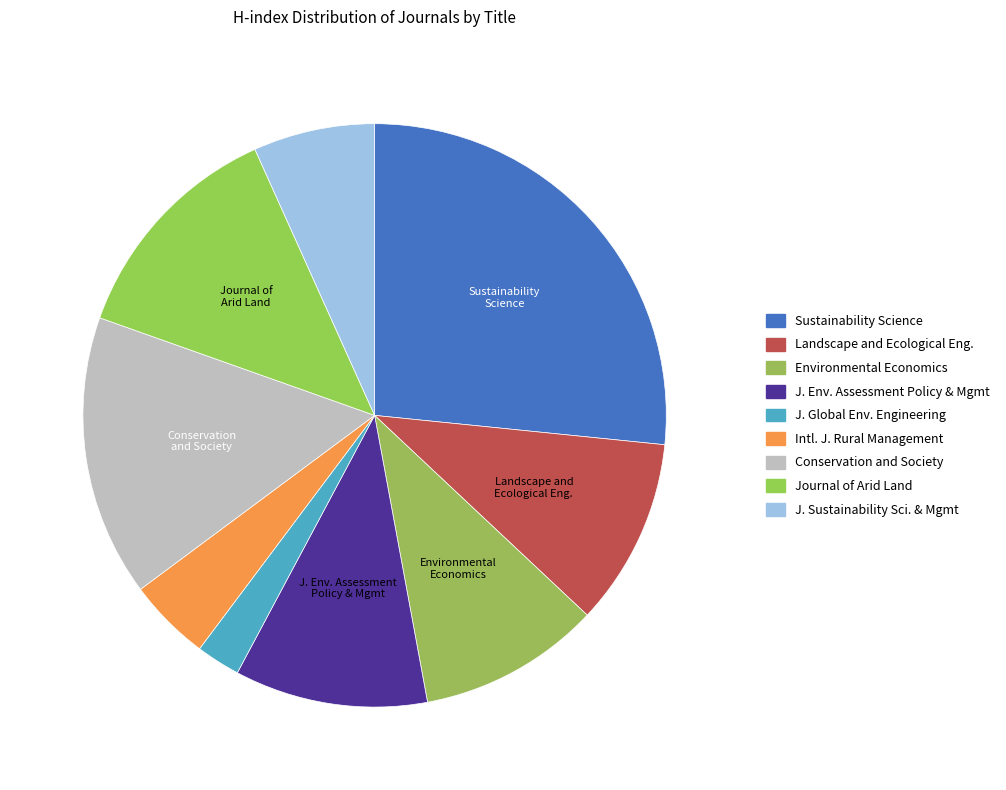

How many slices are in this pie chart?

9